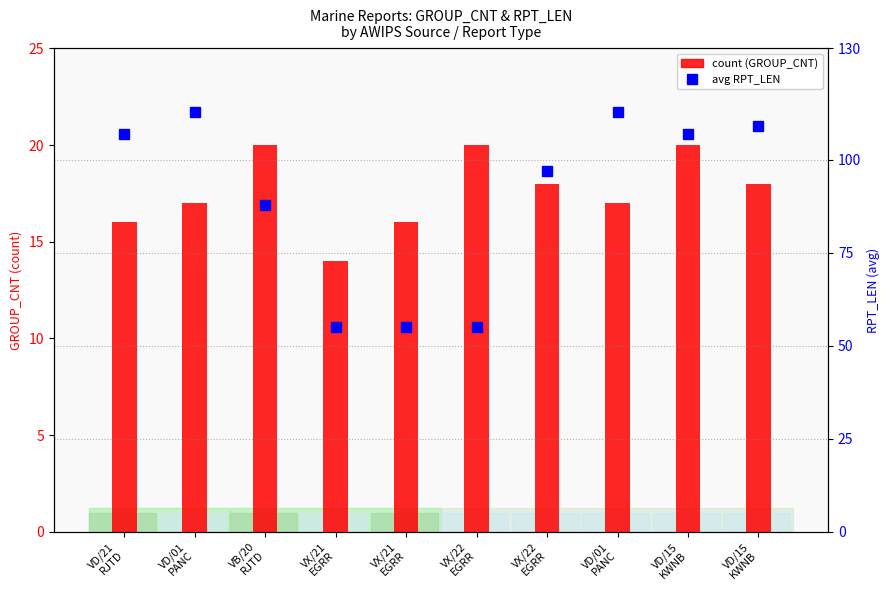

What is the maximum value shown in the chart?

113